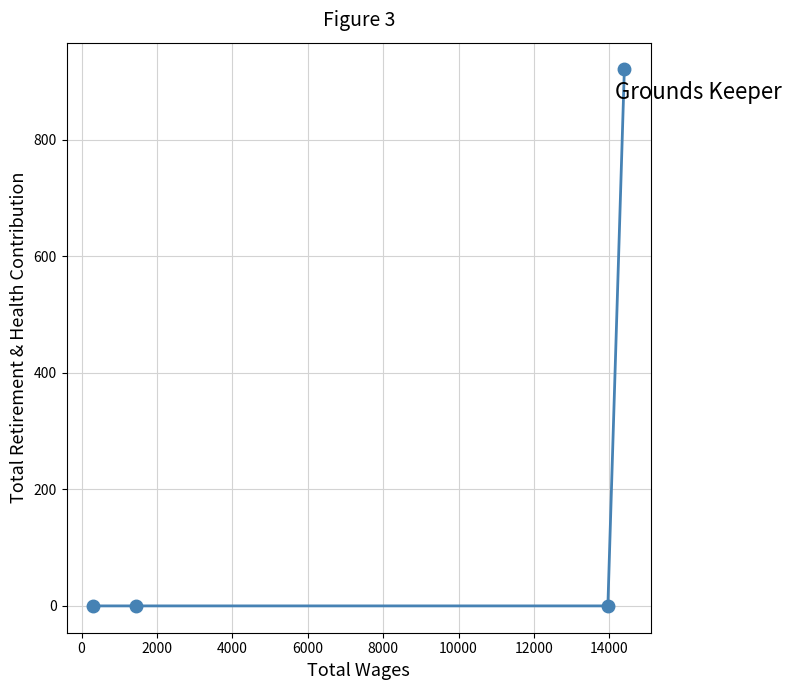

What is the sum of all values?

921